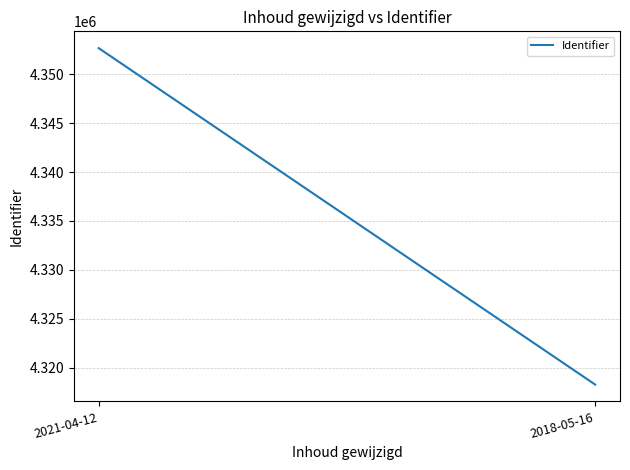

Between 2018-05-16 and 2021-04-12, which is larger?

2021-04-12